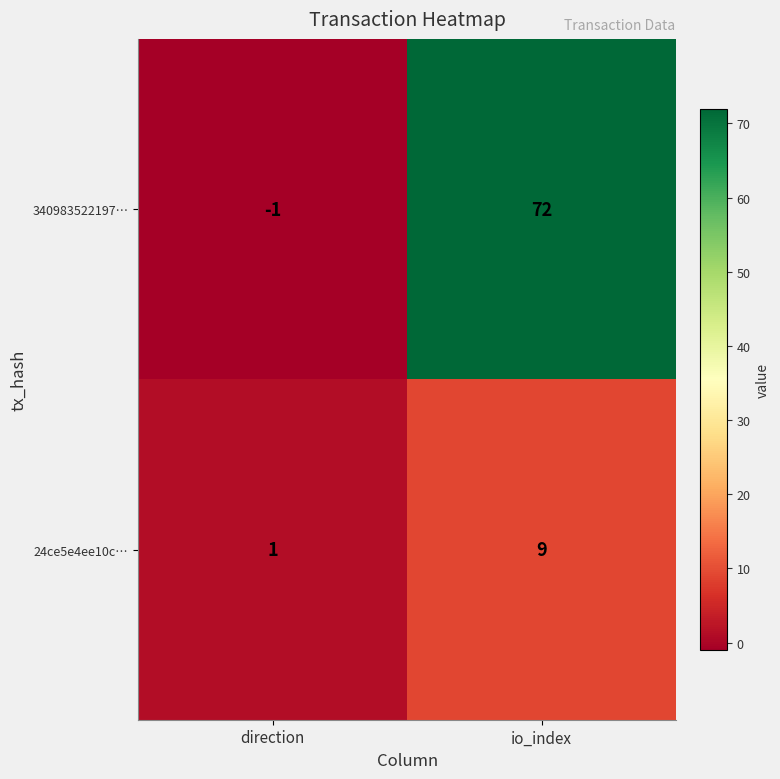

What is the sum of all 24ce5e4ee10c… values?

10